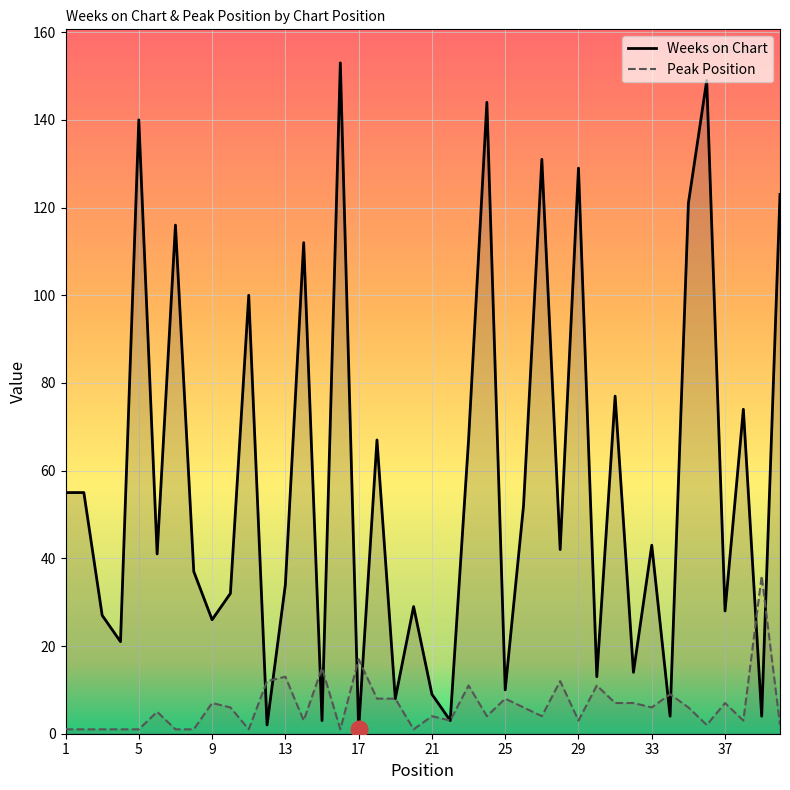

What is the maximum value for Peak Position?

36